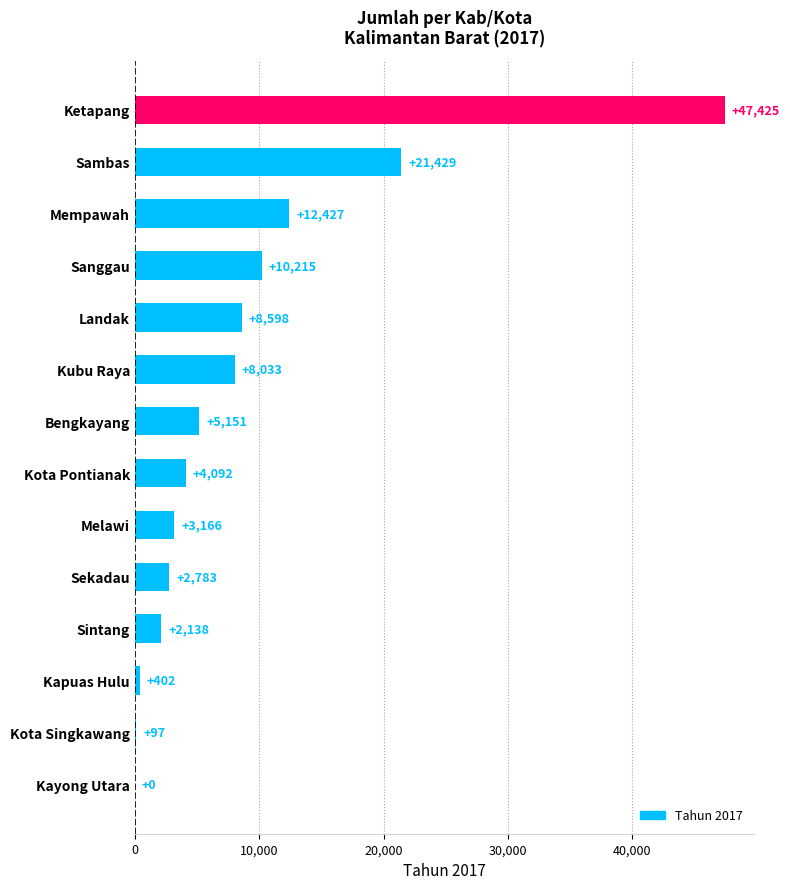

The value at Bengkayang is 2419. True or false?

False